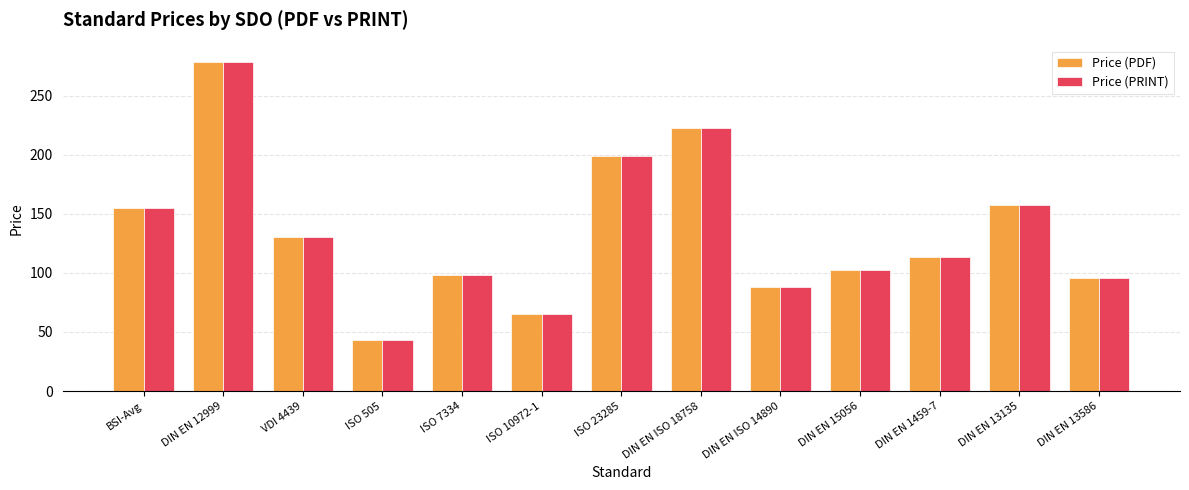

True or false: Price (PDF) has a value of 43.0 at ISO 505.

True